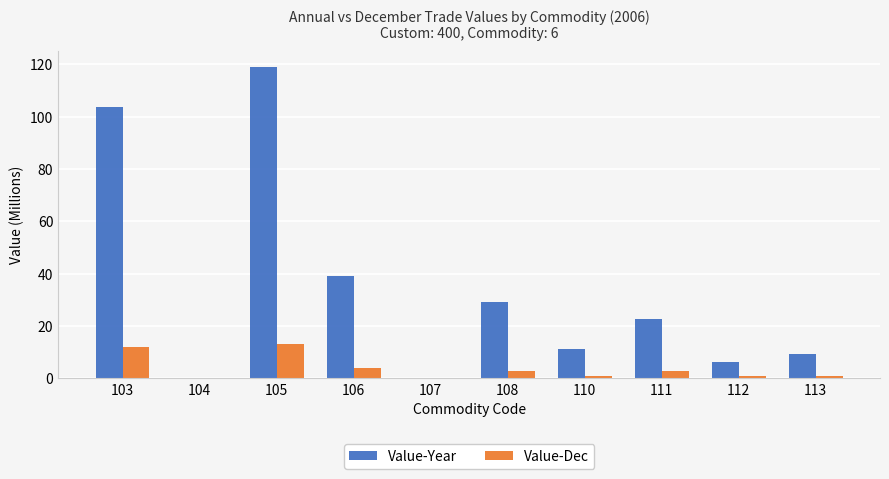

Between 104 and 106, which series saw the biggest shift?

Value-Year